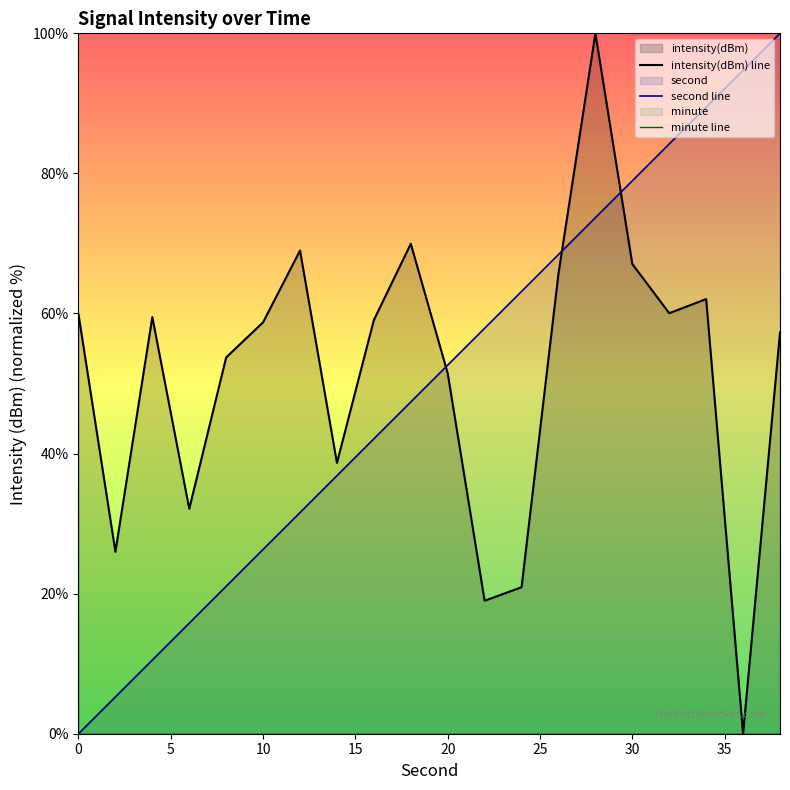

The second line series shows 36.5 at 20. True or false?

False